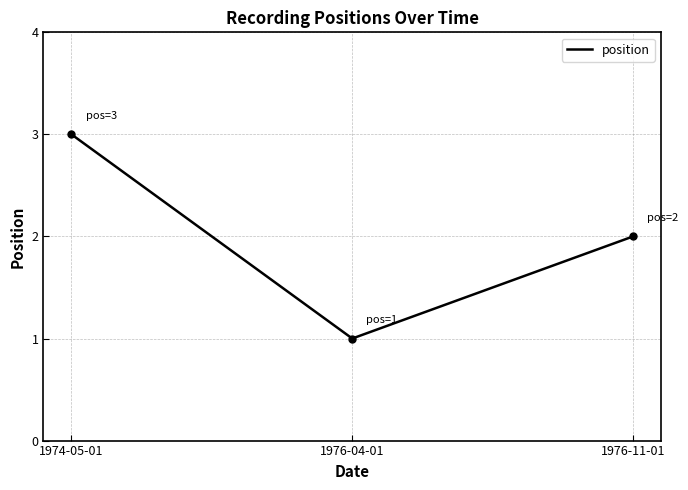

What is the difference between the maximum and second lowest values?

1